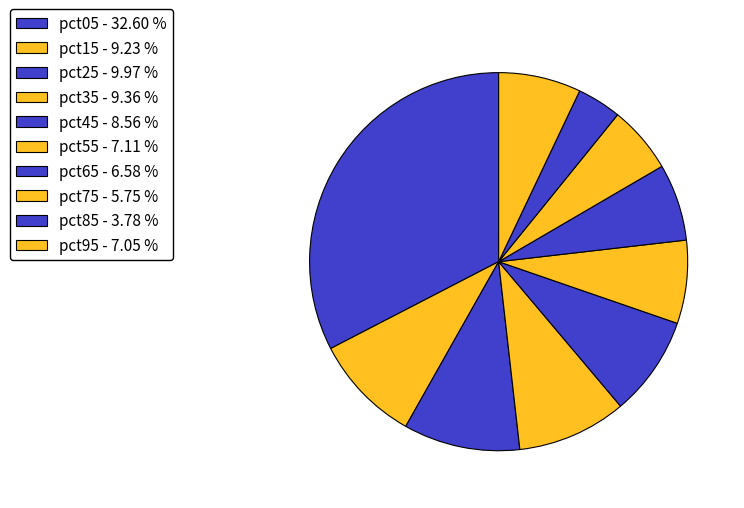

Between pct05 and pct85, which is larger?

pct05